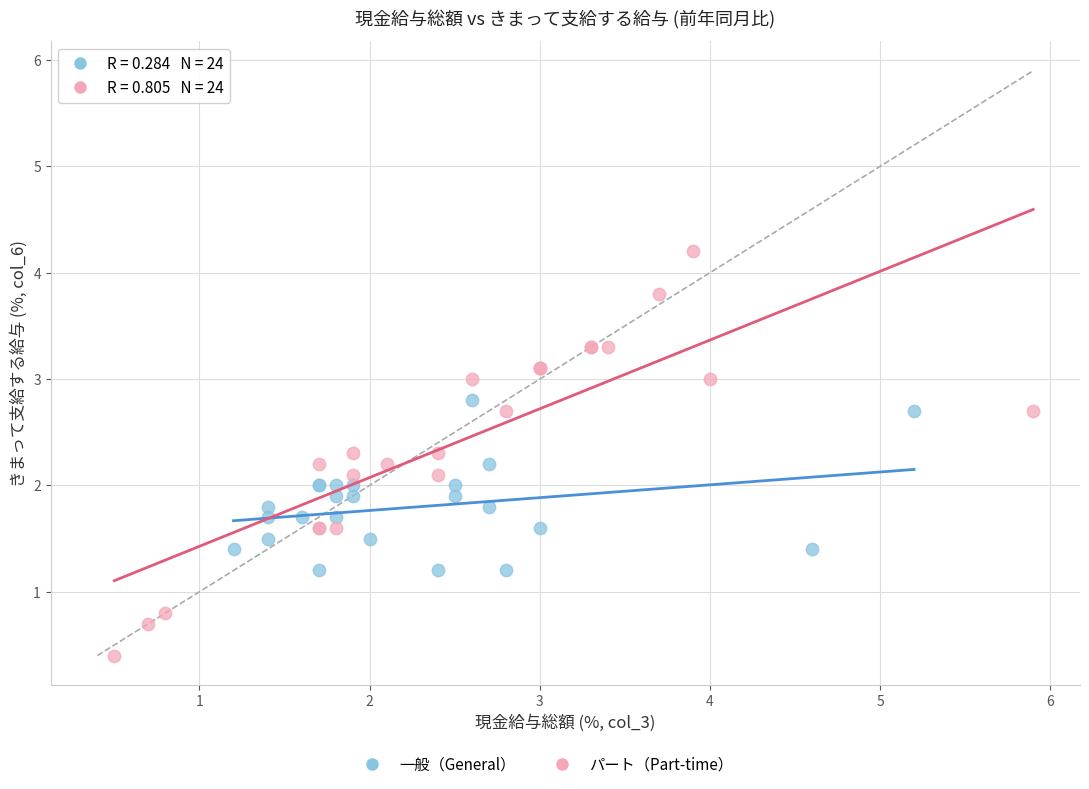

Which series reaches the maximum Y coordinate?

パート（Part-time）